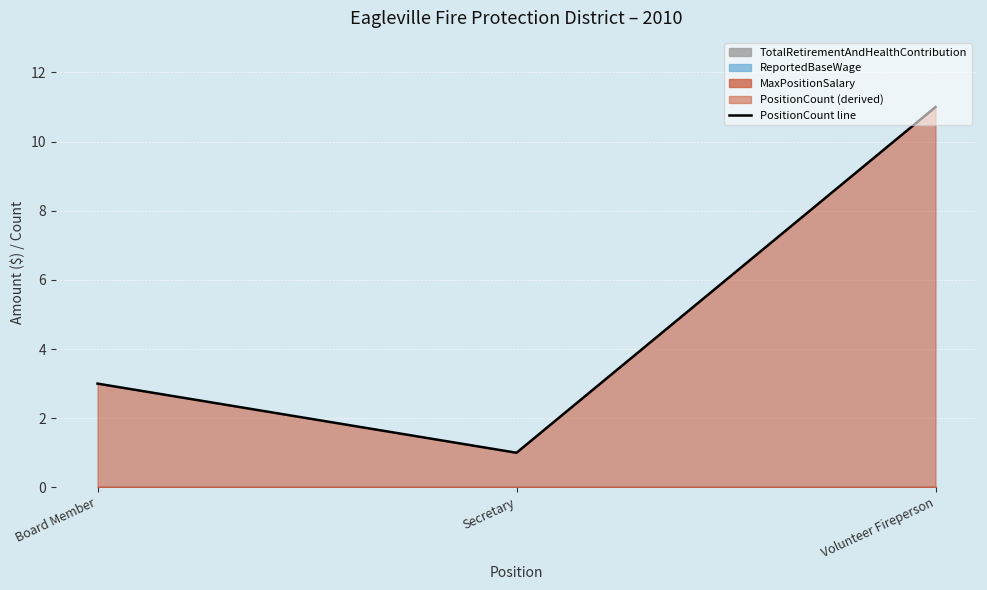

What is the smallest value displayed?

1